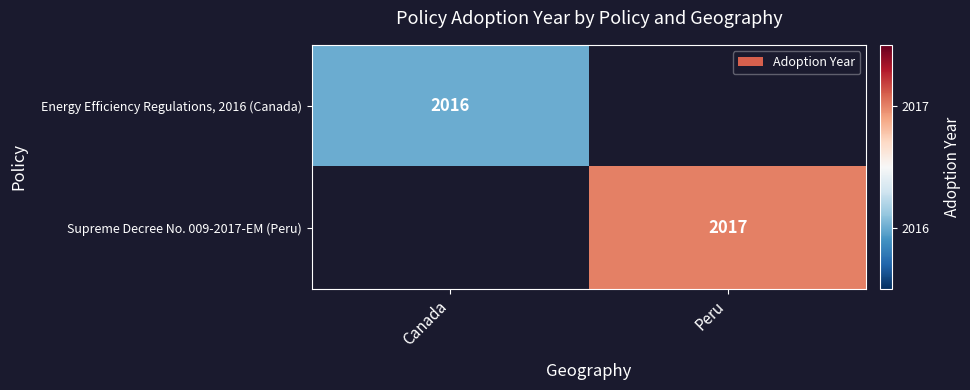

Is the value of Supreme Decree No. 009-2017-EM (Peru) at Peru greater than the value of Energy Efficiency Regulations, 2016 (Canada) at Canada?

Yes